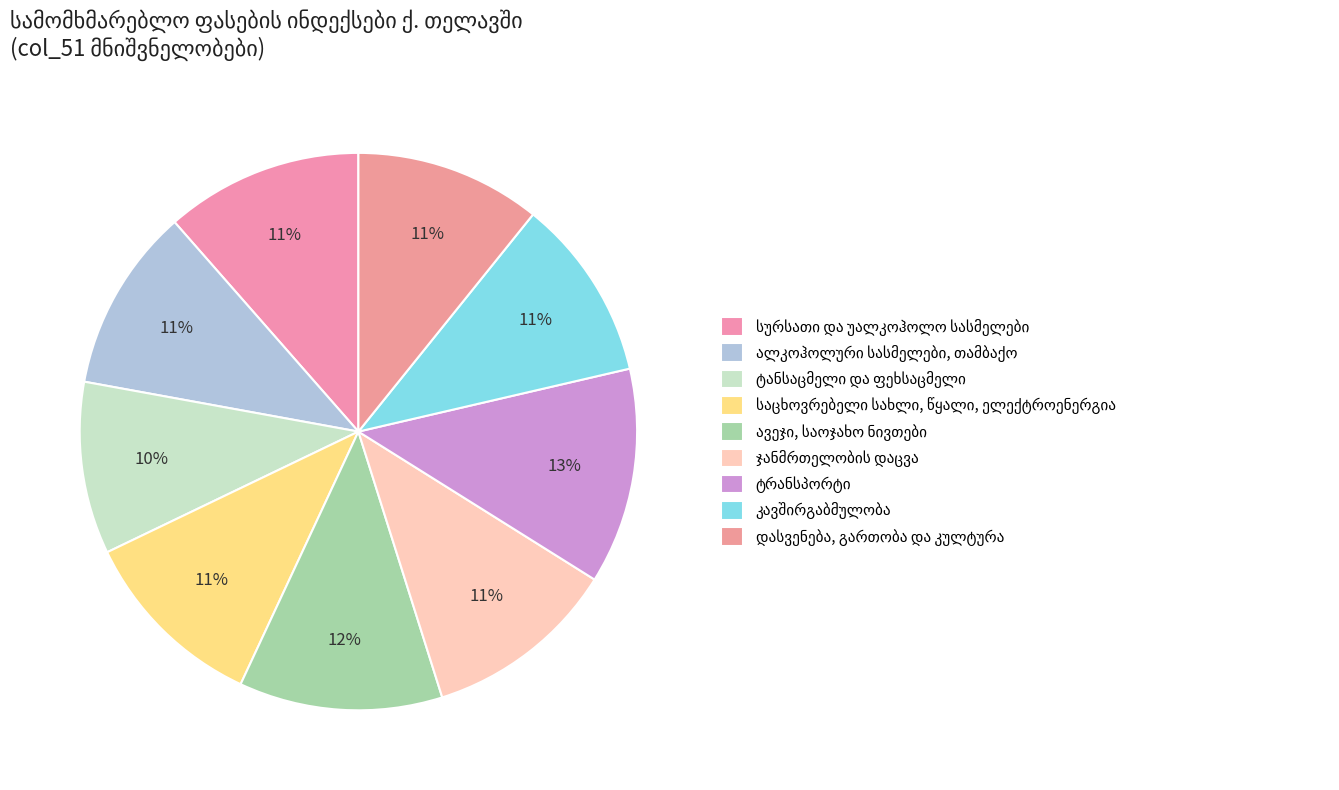

To the nearest percent, what is the average slice percentage?

11%